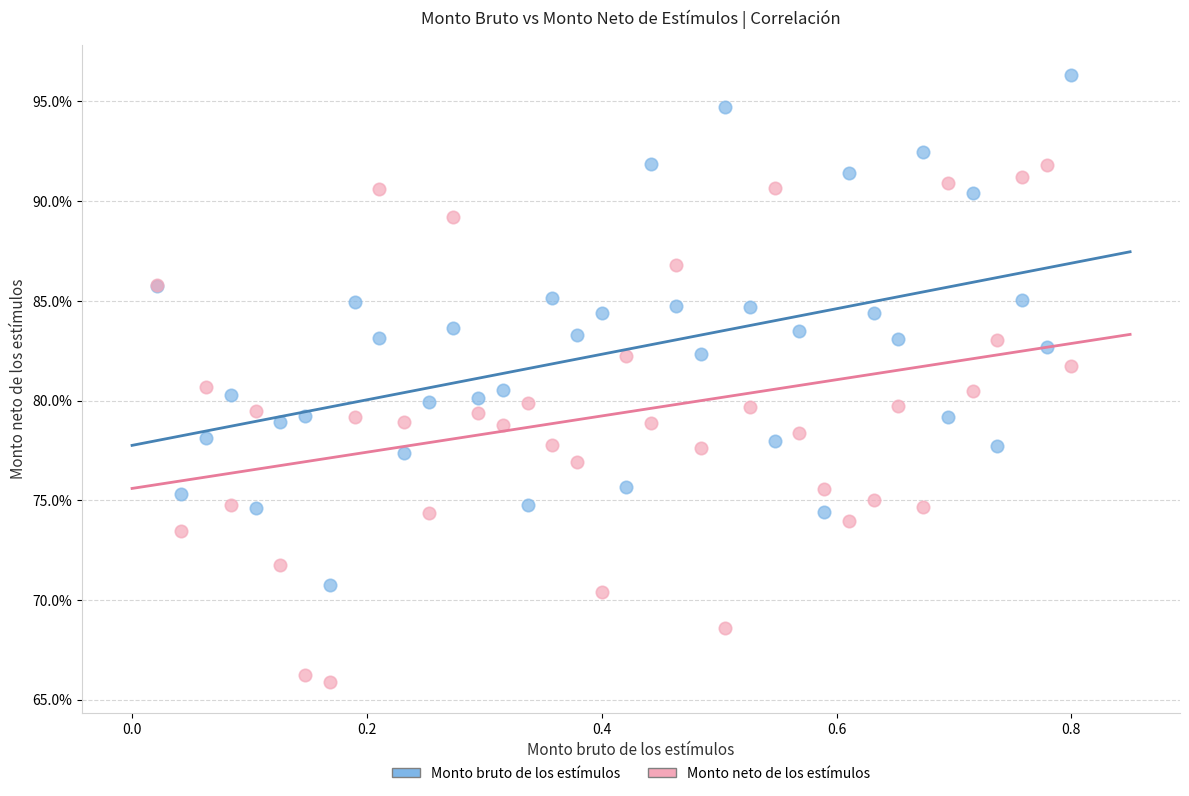

What are all the series names shown in the legend?

Monto bruto de los estímulos, Monto neto de los estímulos